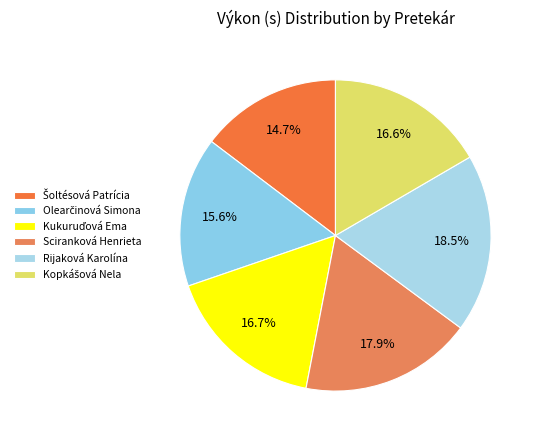

Does Rijaková Karolína account for over 50% of the chart?

No